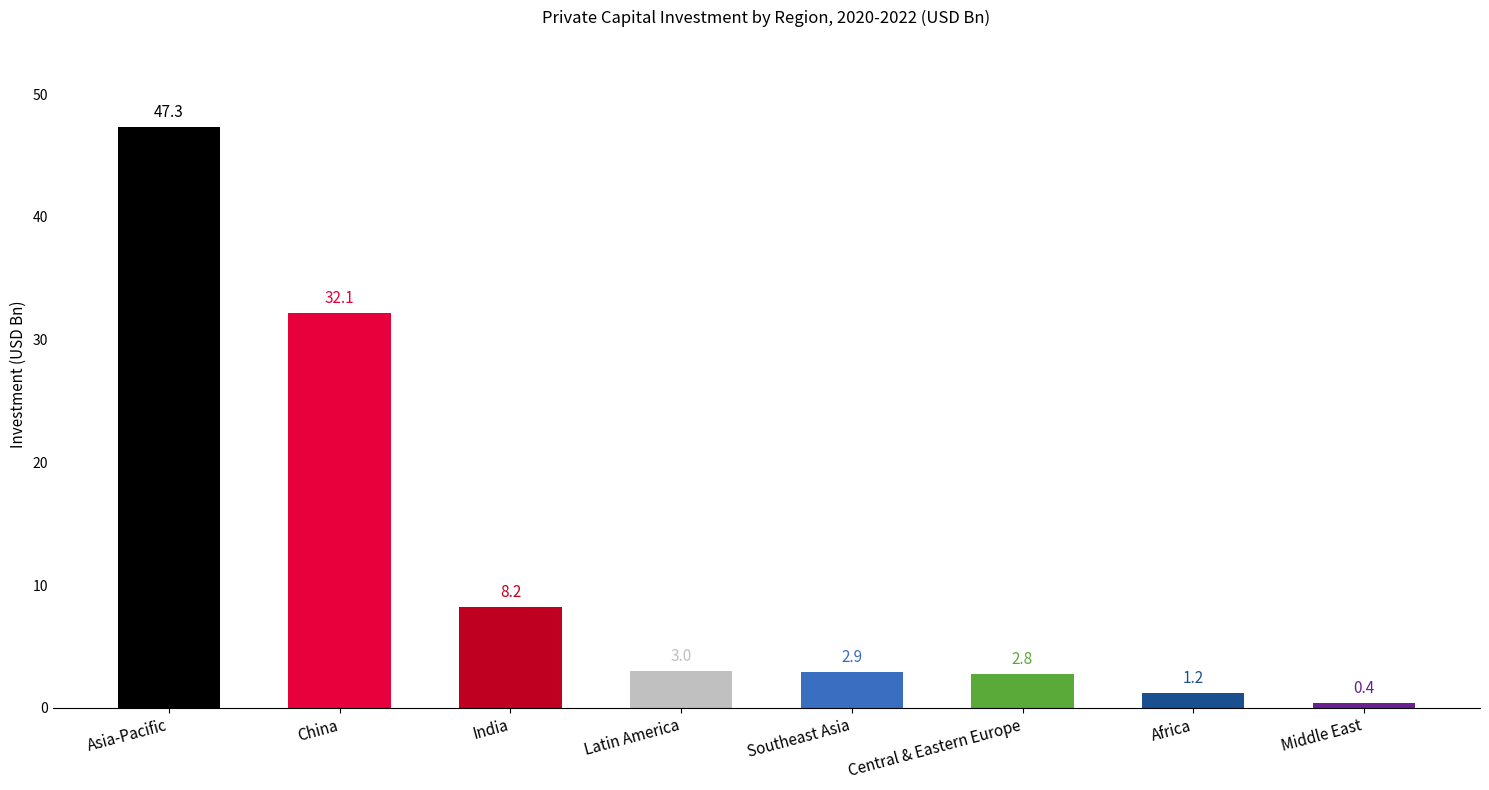

How many data points are above 3?

4